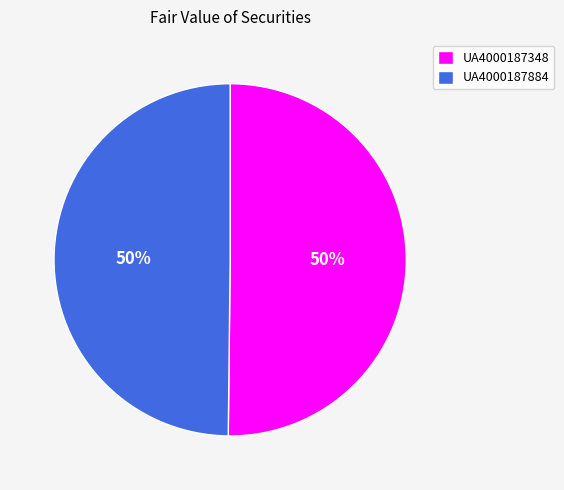

Count the number of slices in the pie.

2